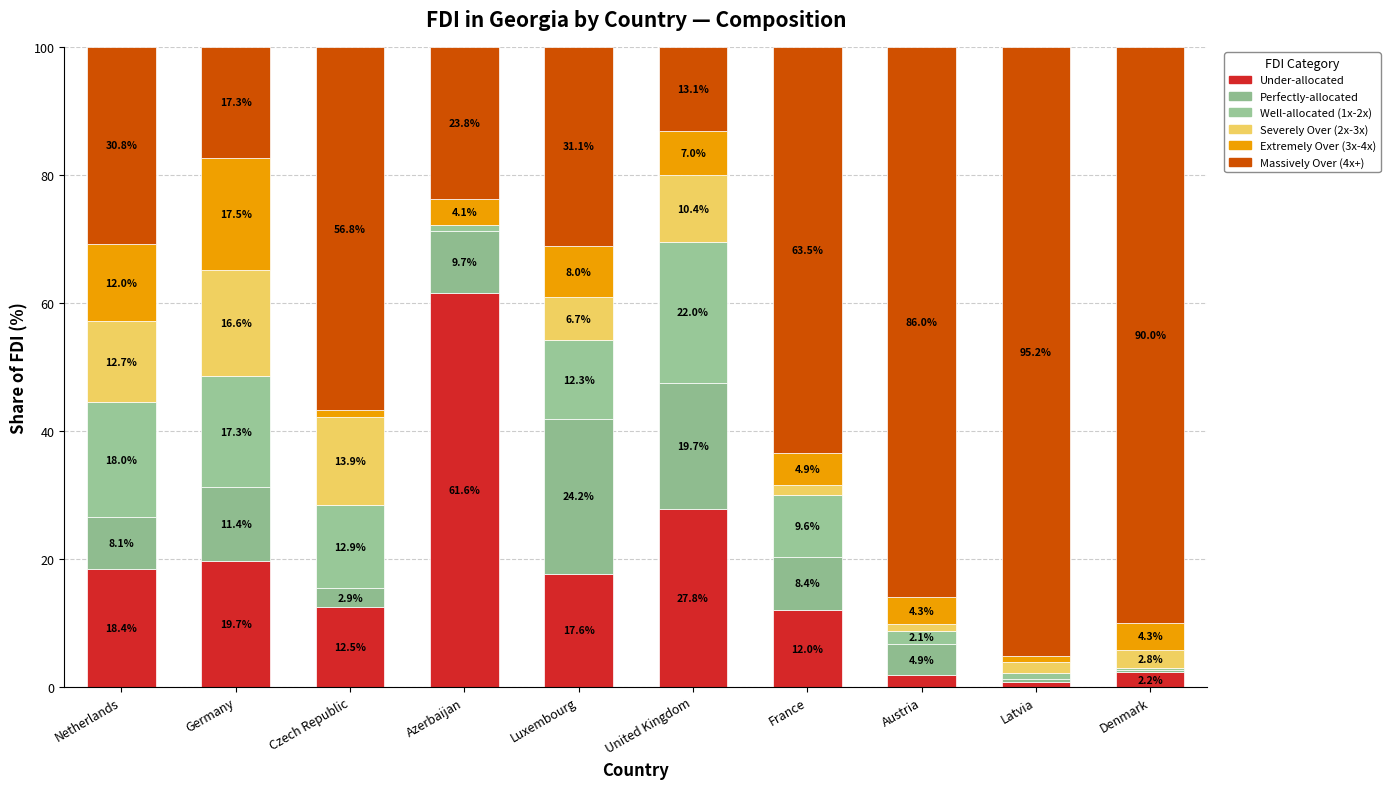

How many distinct data groups are displayed?

6